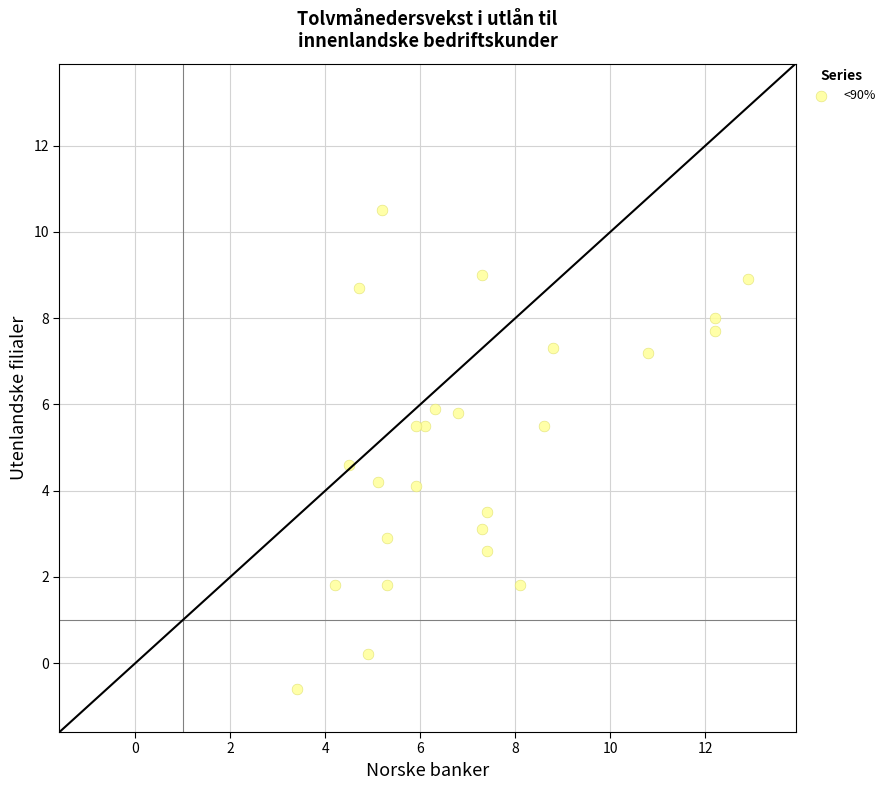

What is the range of X values (max minus min)?

9.5